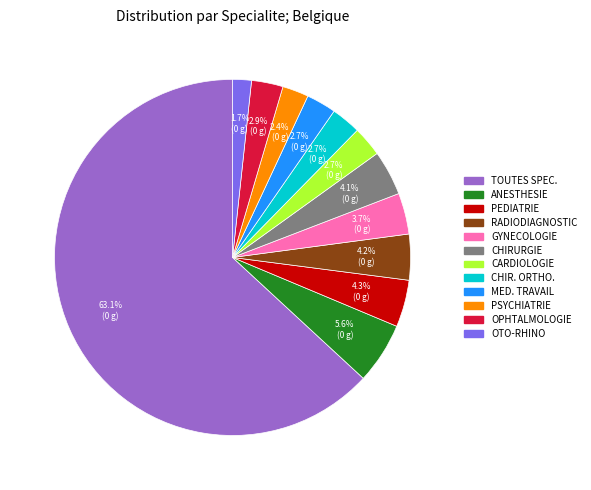

What portion of the pie excludes ANESTHESIE?

94.4%